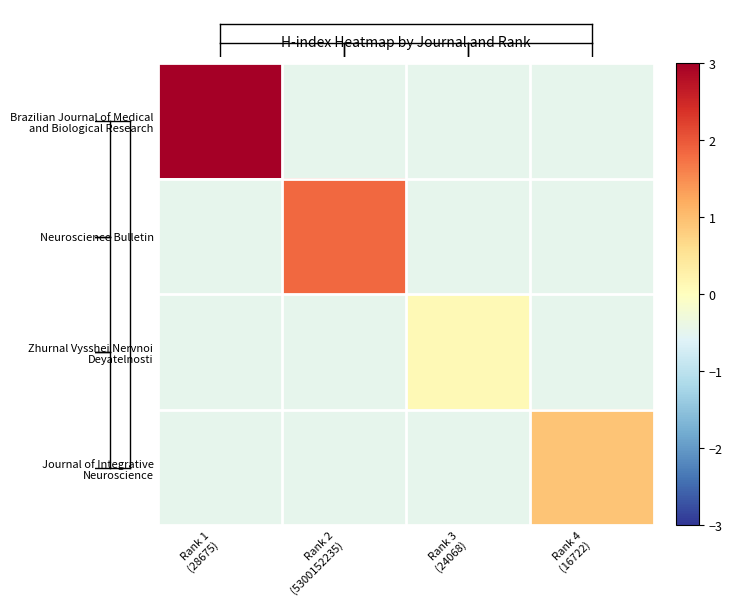

At which category is the sum across all series the highest?

Rank 1
(28675)